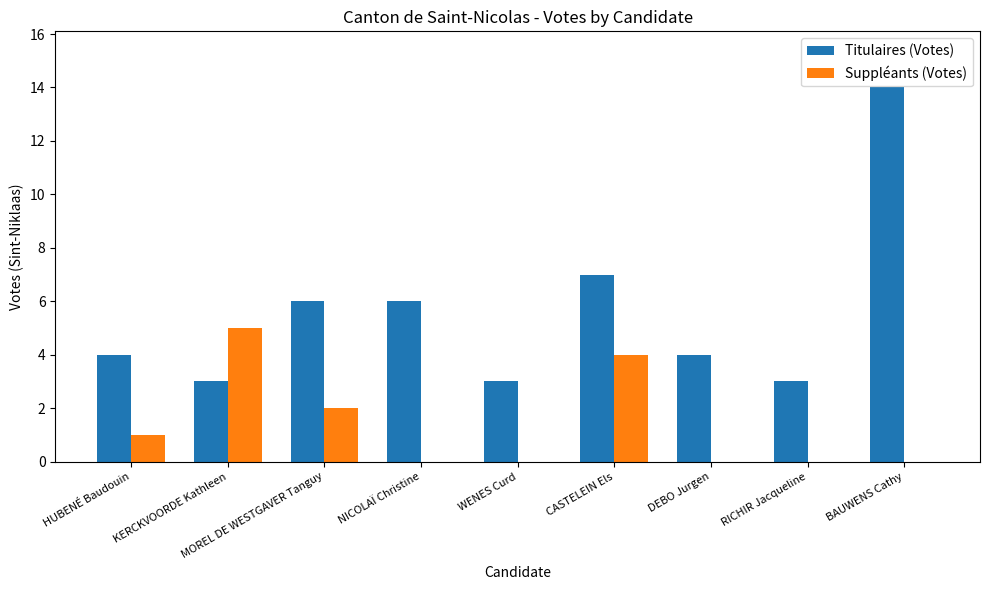

What is the sum of all Titulaires (Votes) values?

50